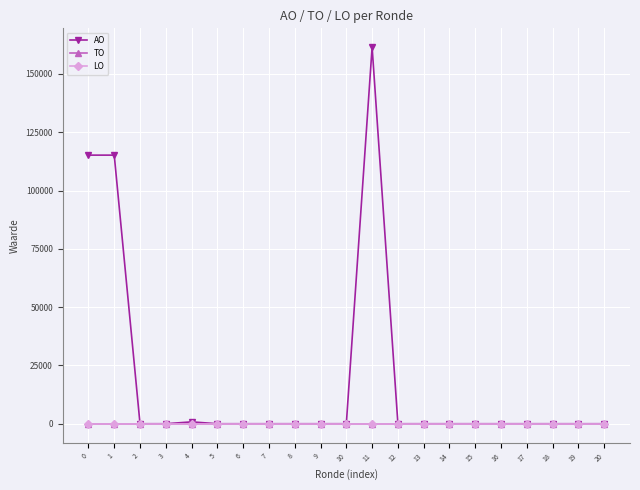

At which category is the sum across all series the highest?

11